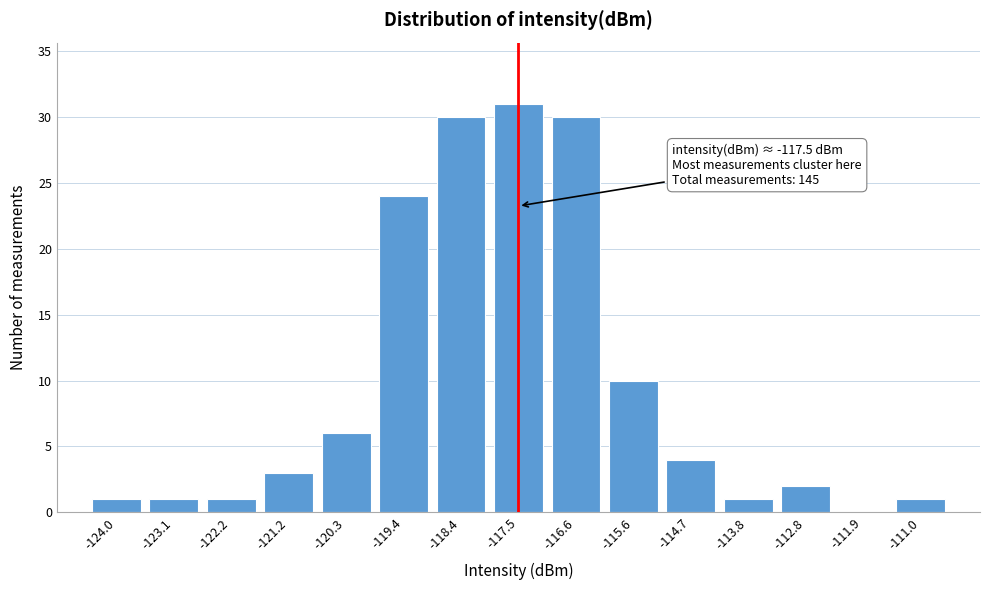

Which range on the x-axis has the tallest bar?

-118.0 to -117.0